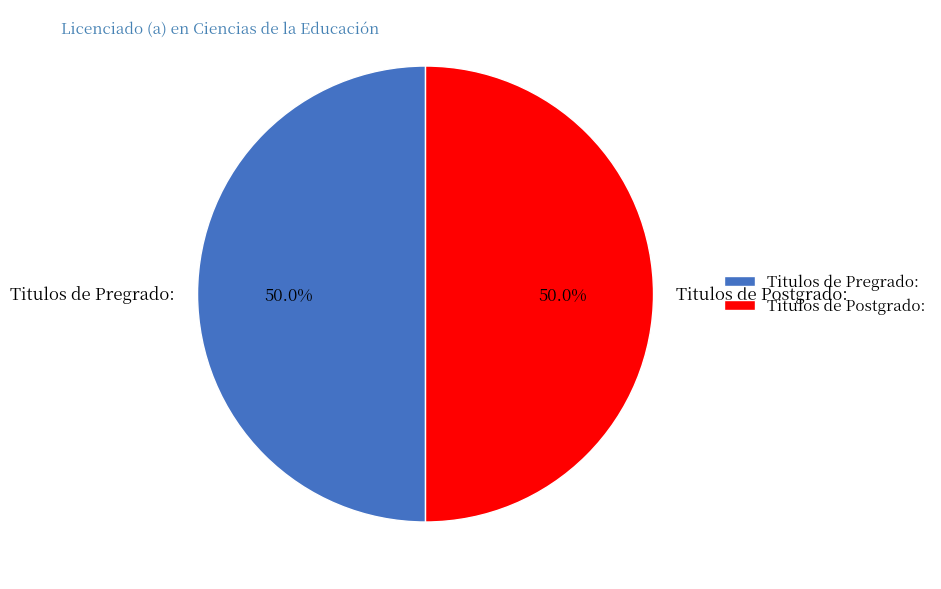

To the nearest percent, what percentage of the pie is Titulos de Postgrado:?

50%